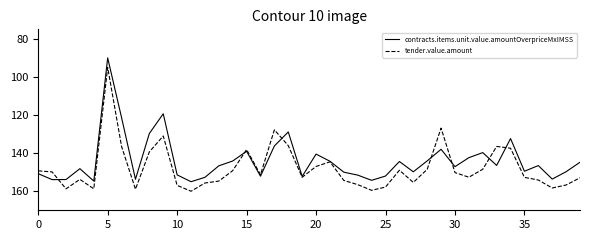

What is the minimum value for tender.value.amount?

95.0